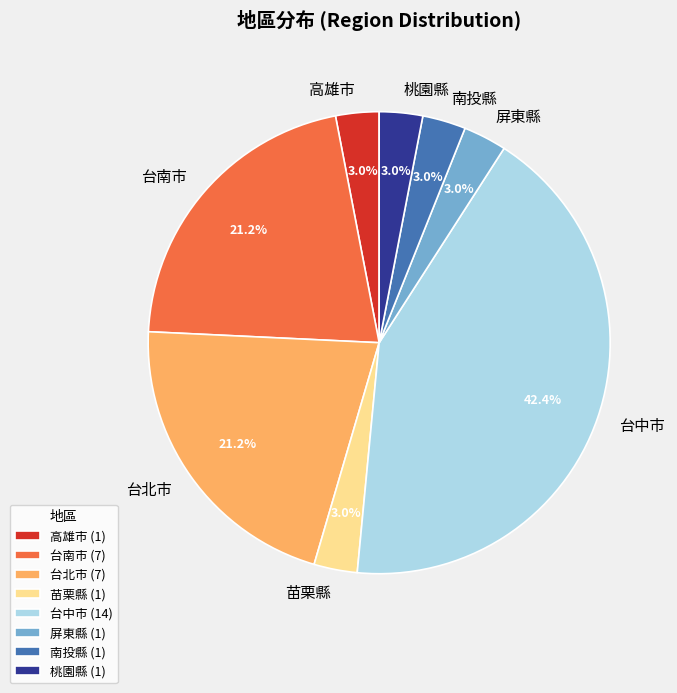

What is the ratio of the value at 台中市 to the value at 台北市?

2.0